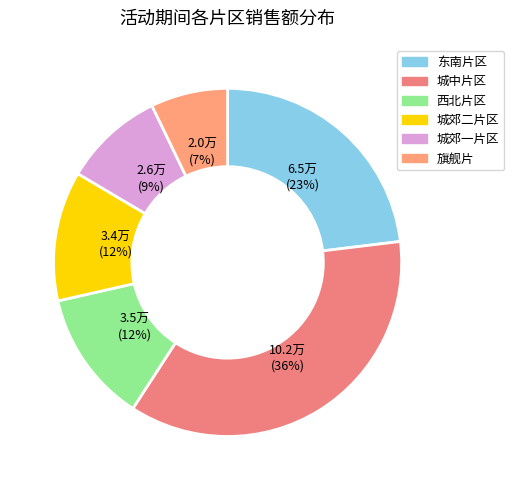

Between 城郊一片区 and 城中片区, which is larger?

城中片区